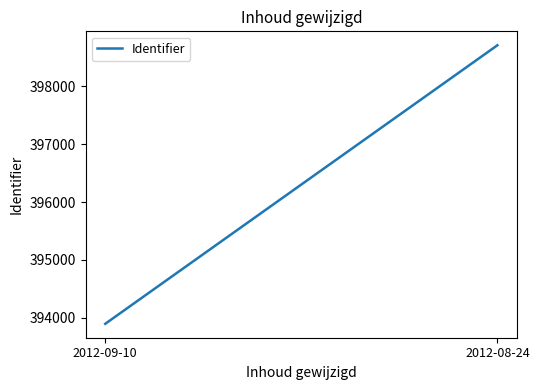

The value at 2012-09-10 is 188069. True or false?

False